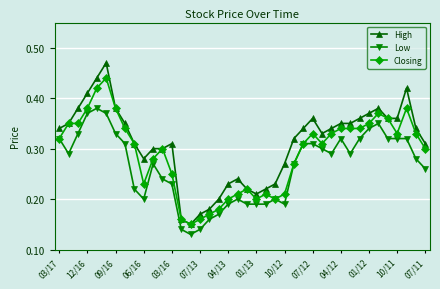

Count the Low values in the range 0 to 1.

40